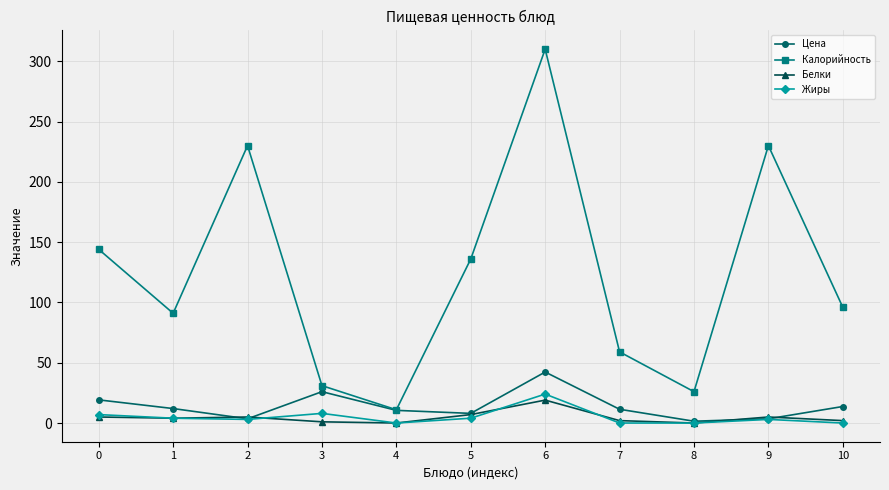

Where is the first local maximum for Жиры?

3